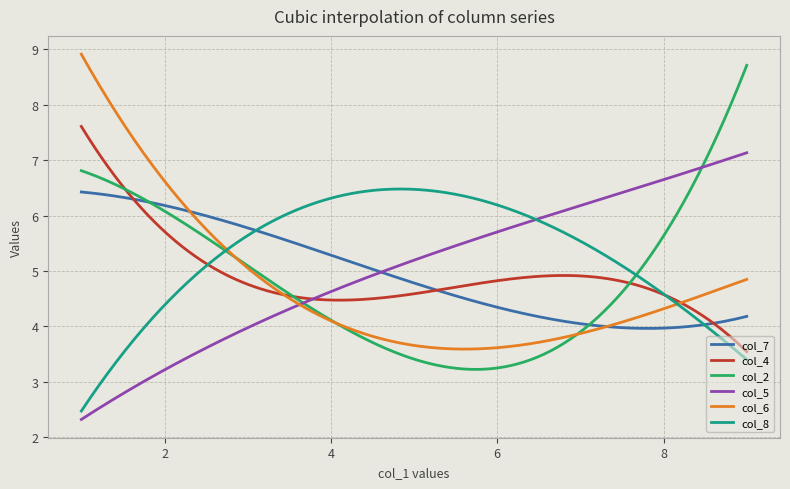

True or false: col_7 and col_2 intersect in this chart.

True